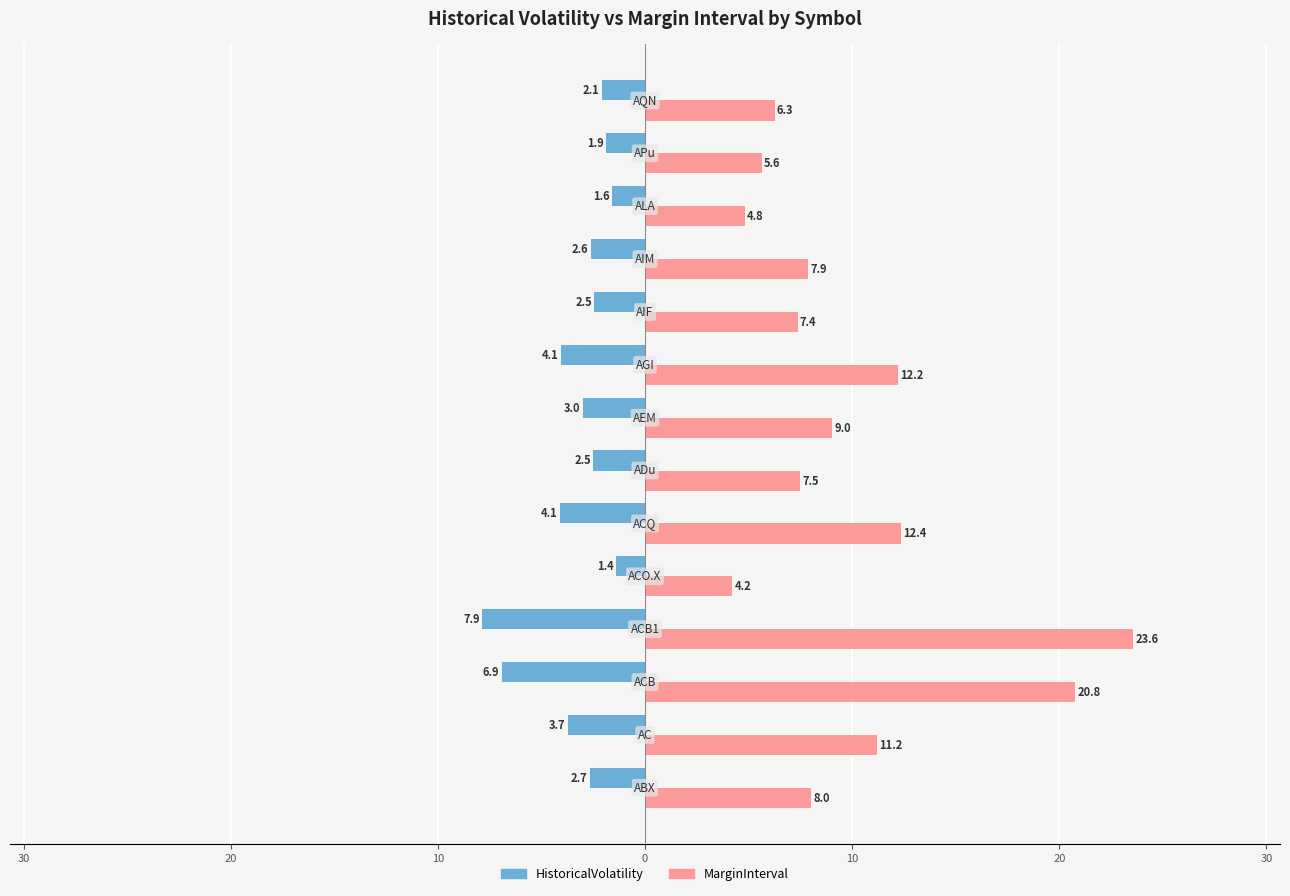

List the series in order of their overall mean, highest first.

MarginInterval, HistoricalVolatility